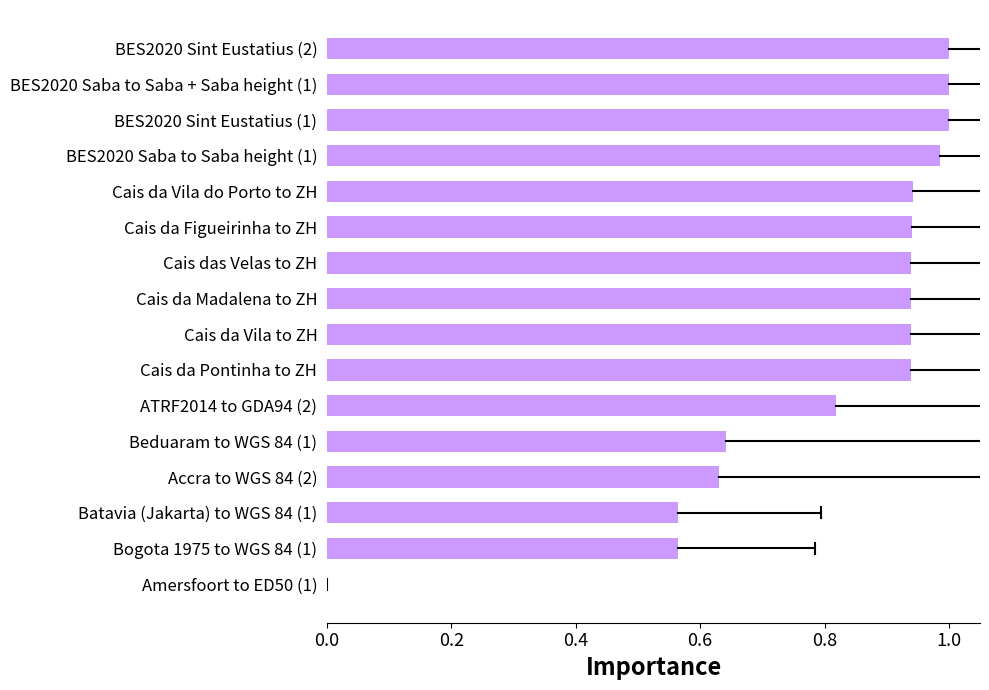

What is the sum of the values at Cais da Pontinha to ZH and BES2020 Saba to Saba height (1)?

1.9